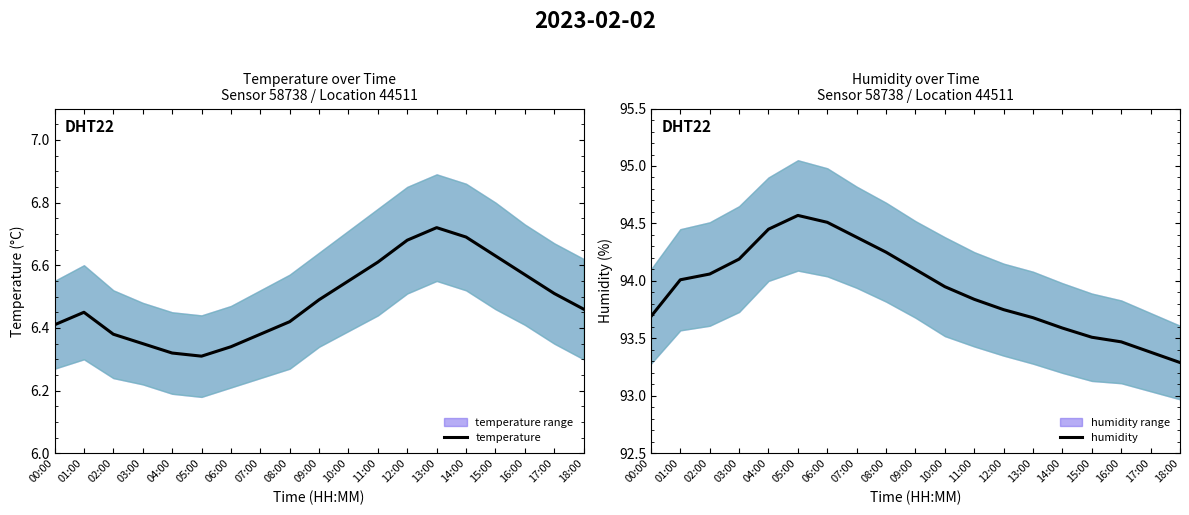

At which label is humidity closest to 93?

18:00